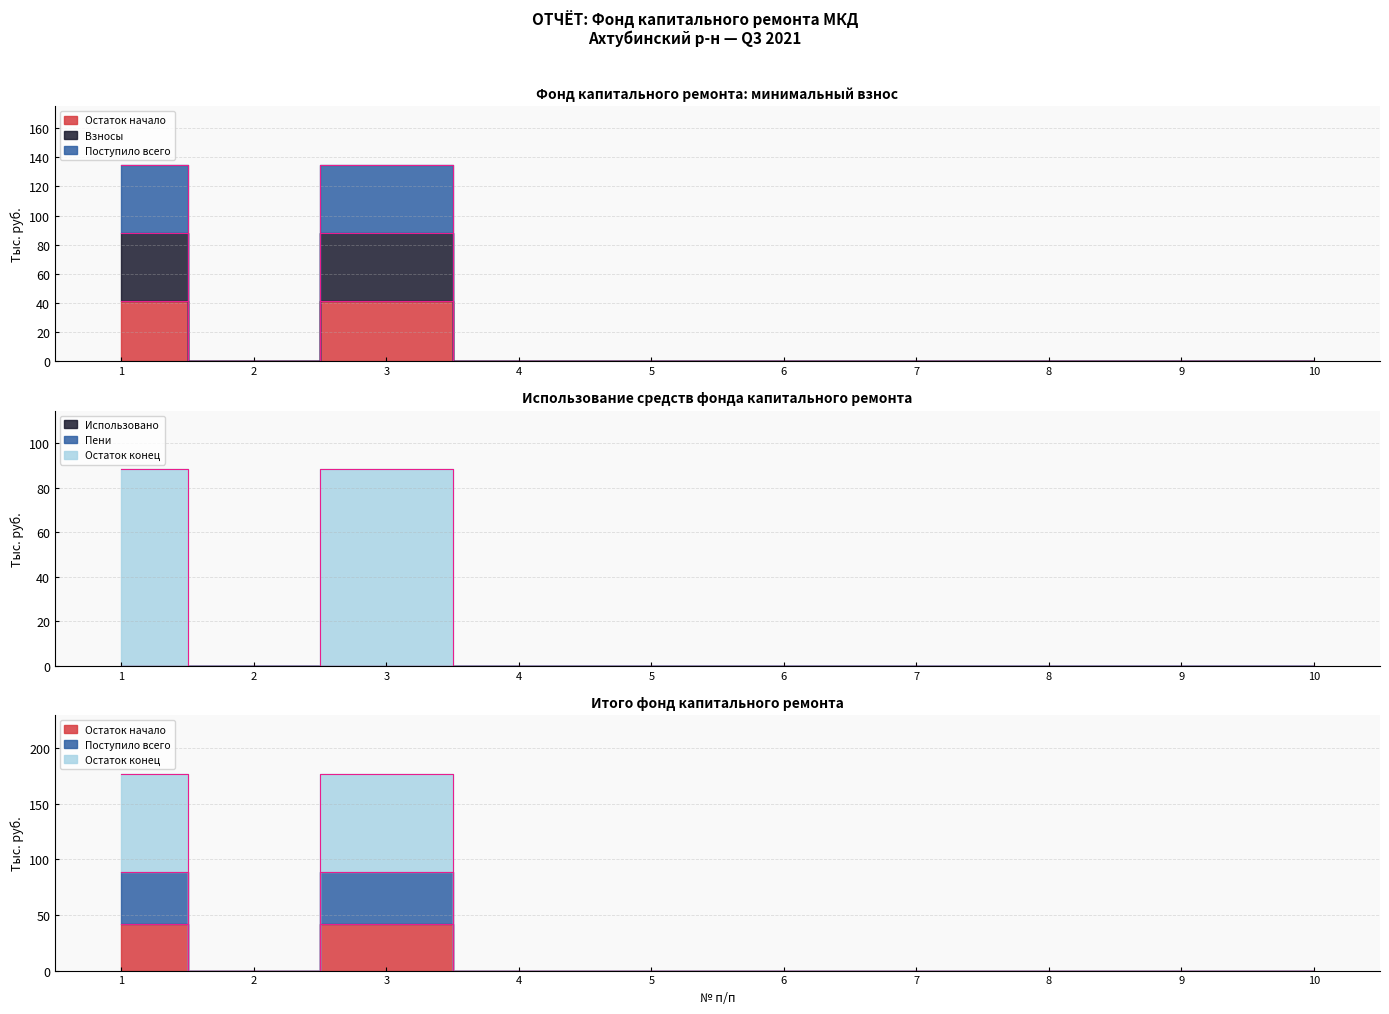

At which label does Остаток начало reach its peak?

1